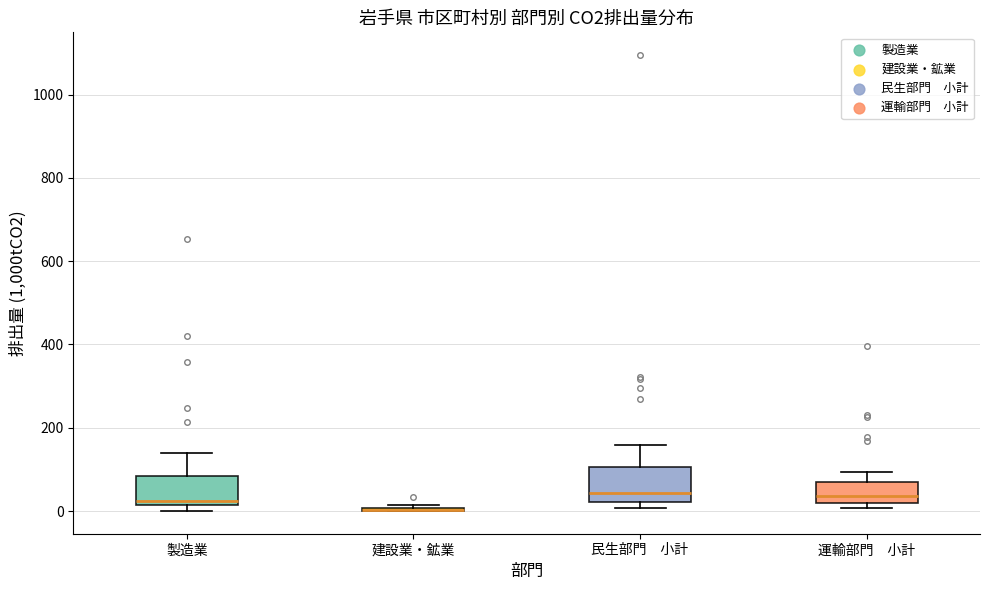

Reading left to right, read every box against the y-axis: the position of its median line, the range the box covers, and the ends of its whiskers. The values are not printed on the chart, so give them approximately, as read against the axis.

製造業: median 20 (just above the box's lower edge), box 20 to 80, whiskers 0 to 140
建設業・鉱業: box collapsed to a line at 0, whiskers 0 to 20
民生部門 小計: median 40, box 20 to 100, whiskers 0 to 160
運輸部門 小計: median 40, box 20 to 80, whiskers 0 to 100